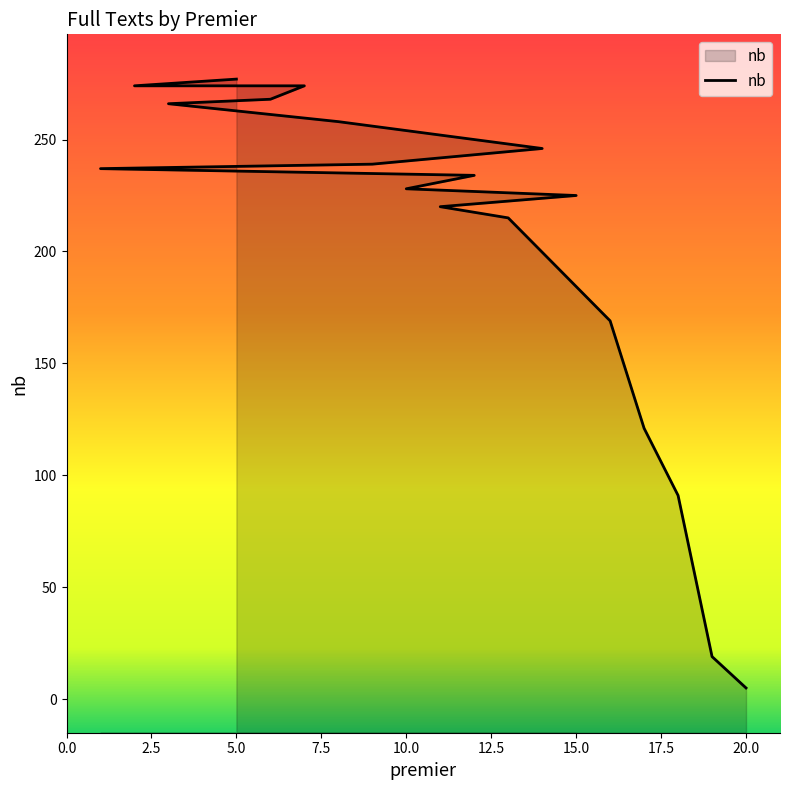

The chart shows a value of 65 at 15.0. True or false?

False